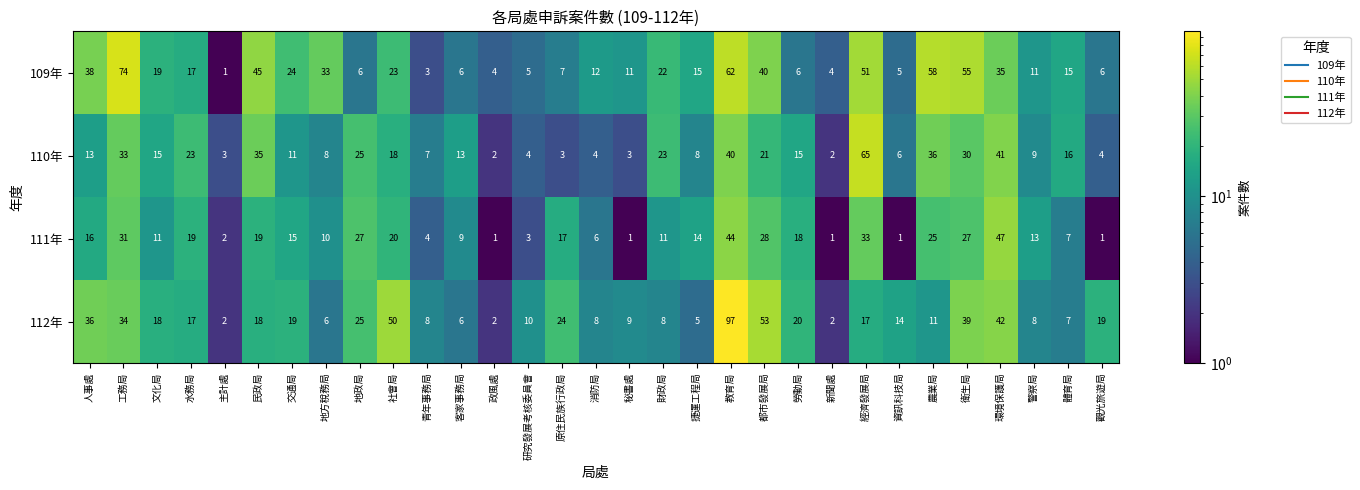

What is the sum of the 111年 values at 社會局 and 衛生局?

47